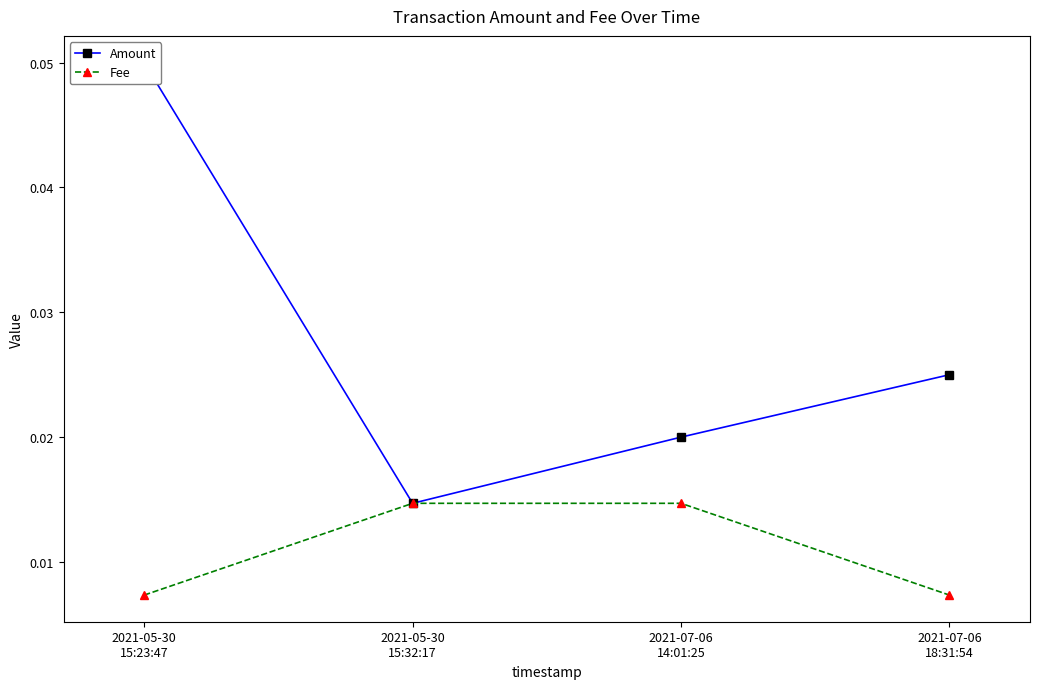

Is it true that Fee equals 0.0 at 2021-07-06
18:31:54?

True